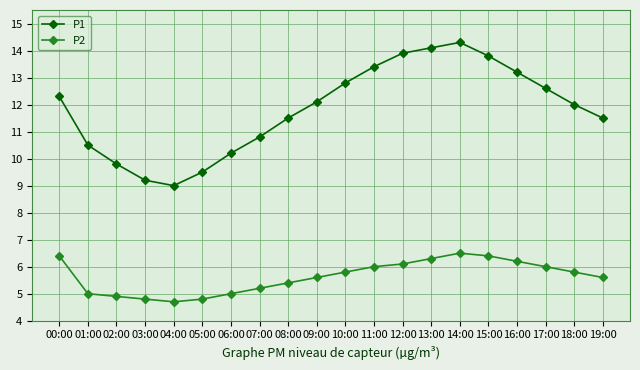

True or false: P2 and P1 cross at least once.

False